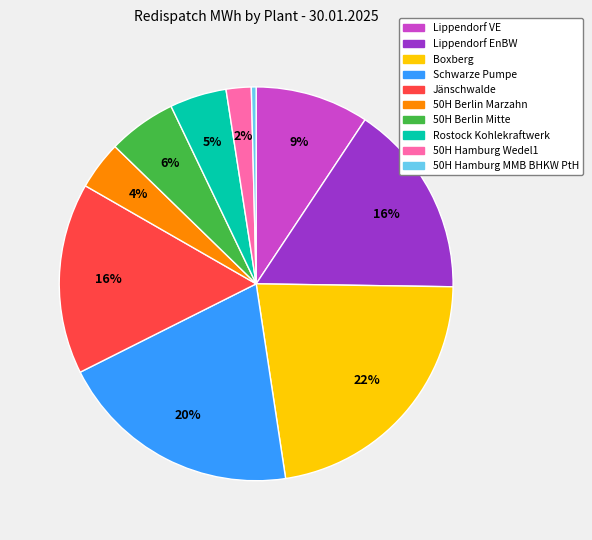

Is it true that 50H Berlin Mitte is 18% of the pie?

False